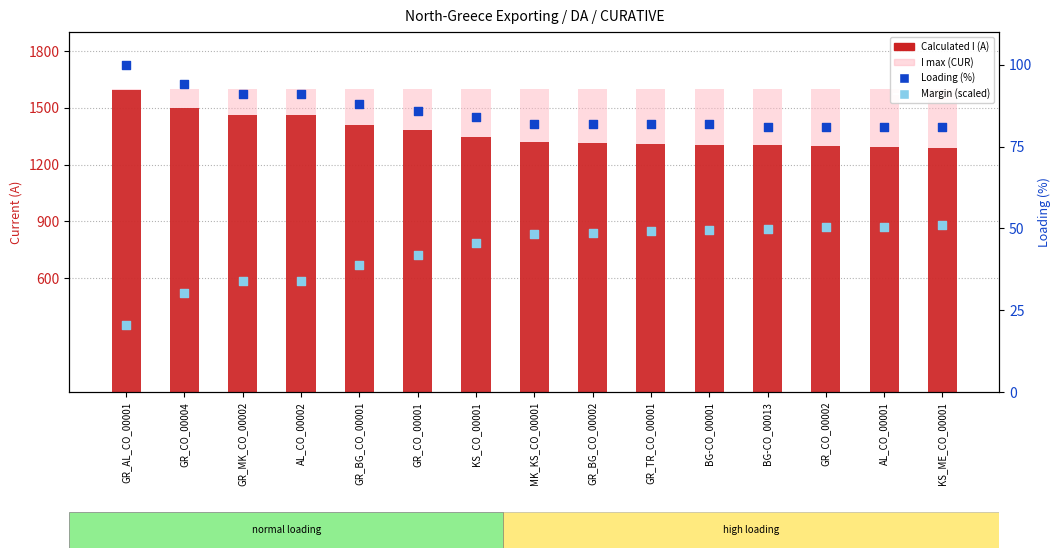

At how many categories does at least one series exceed 221?

15